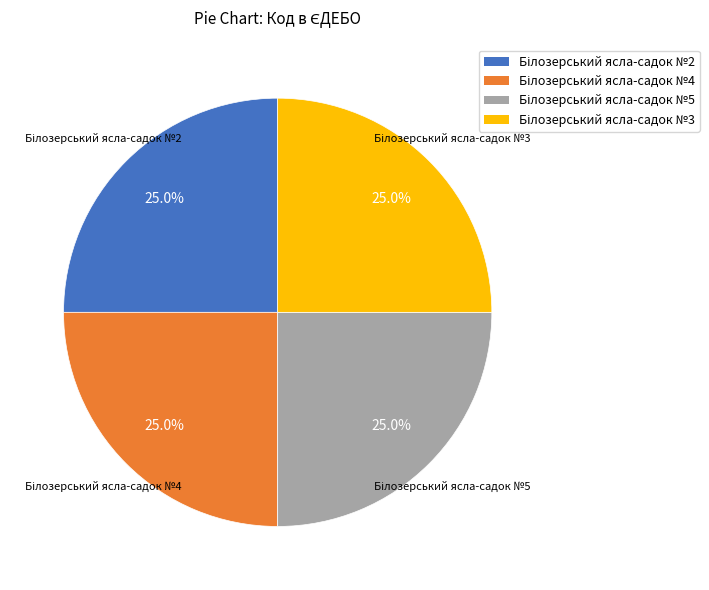

Is there any slice that represents more than half of the pie?

No